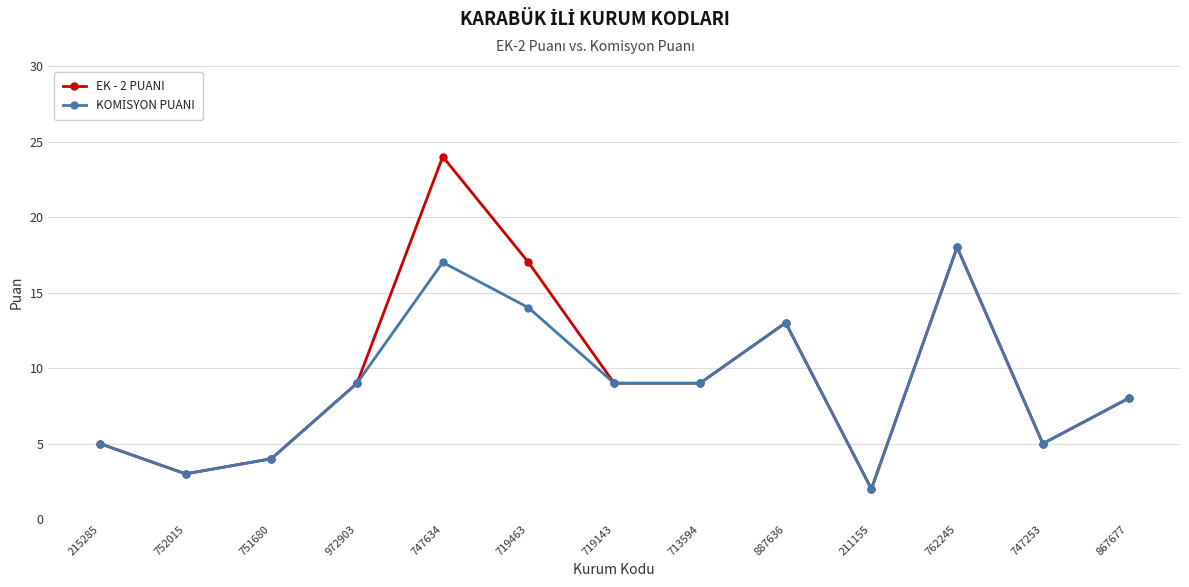

The value of EK - 2 PUANI at 713594 is 5. True or false?

False